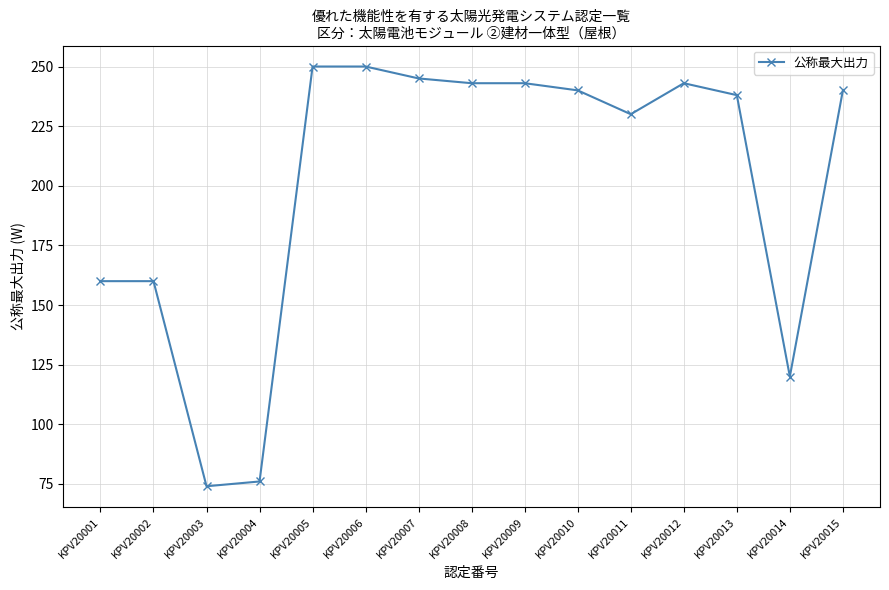

Read the value at KPV20006, to the nearest 50.

250